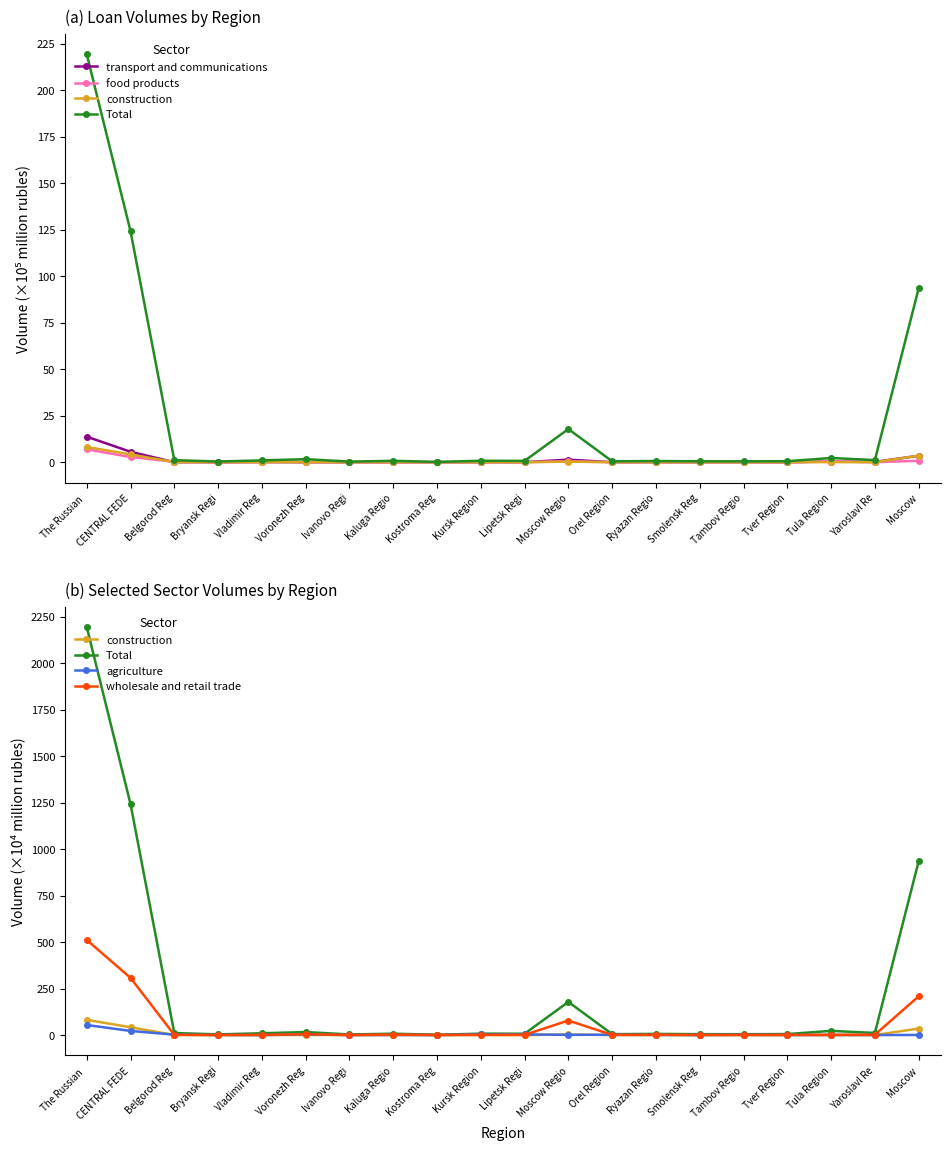

True or false: construction has a value of 66.5 at CENTRAL FEDE.

False